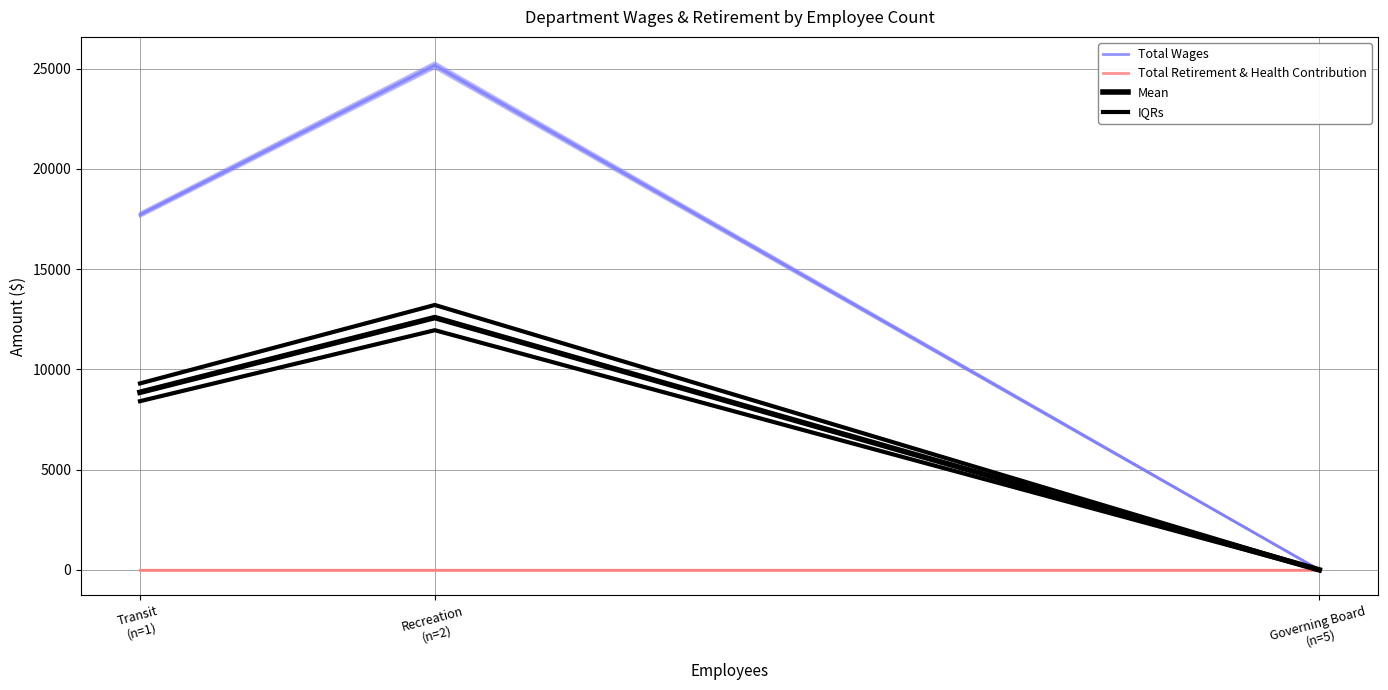

Reading right to left, what are all the values shown in this chart?

Total Wages: Governing Board
(n=5)=0.0	Recreation
(n=2)=25163.0	Transit
(n=1)=17710.0
Total Retirement & Health Contribution: Governing Board
(n=5)=0.0	Recreation
(n=2)=0.0	Transit
(n=1)=0.0
Mean: Governing Board
(n=5)=0.0	Recreation
(n=2)=12581.5	Transit
(n=1)=8855.0
IQRs: Governing Board
(n=5)=0.0	Recreation
(n=2)=13210.6	Transit
(n=1)=9297.8